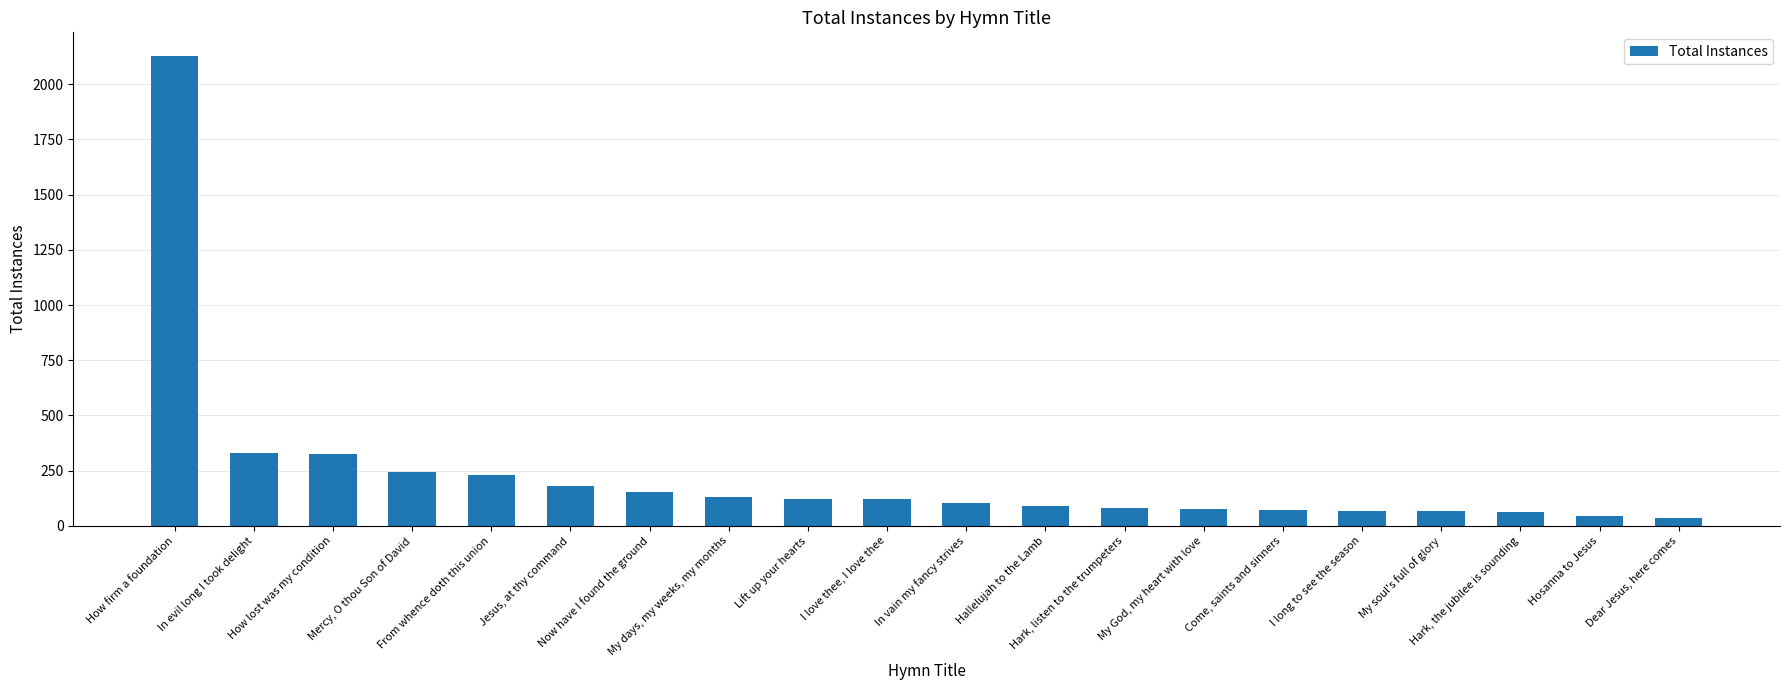

Between Hallelujah to the Lamb and In evil long I took delight, which is larger?

In evil long I took delight